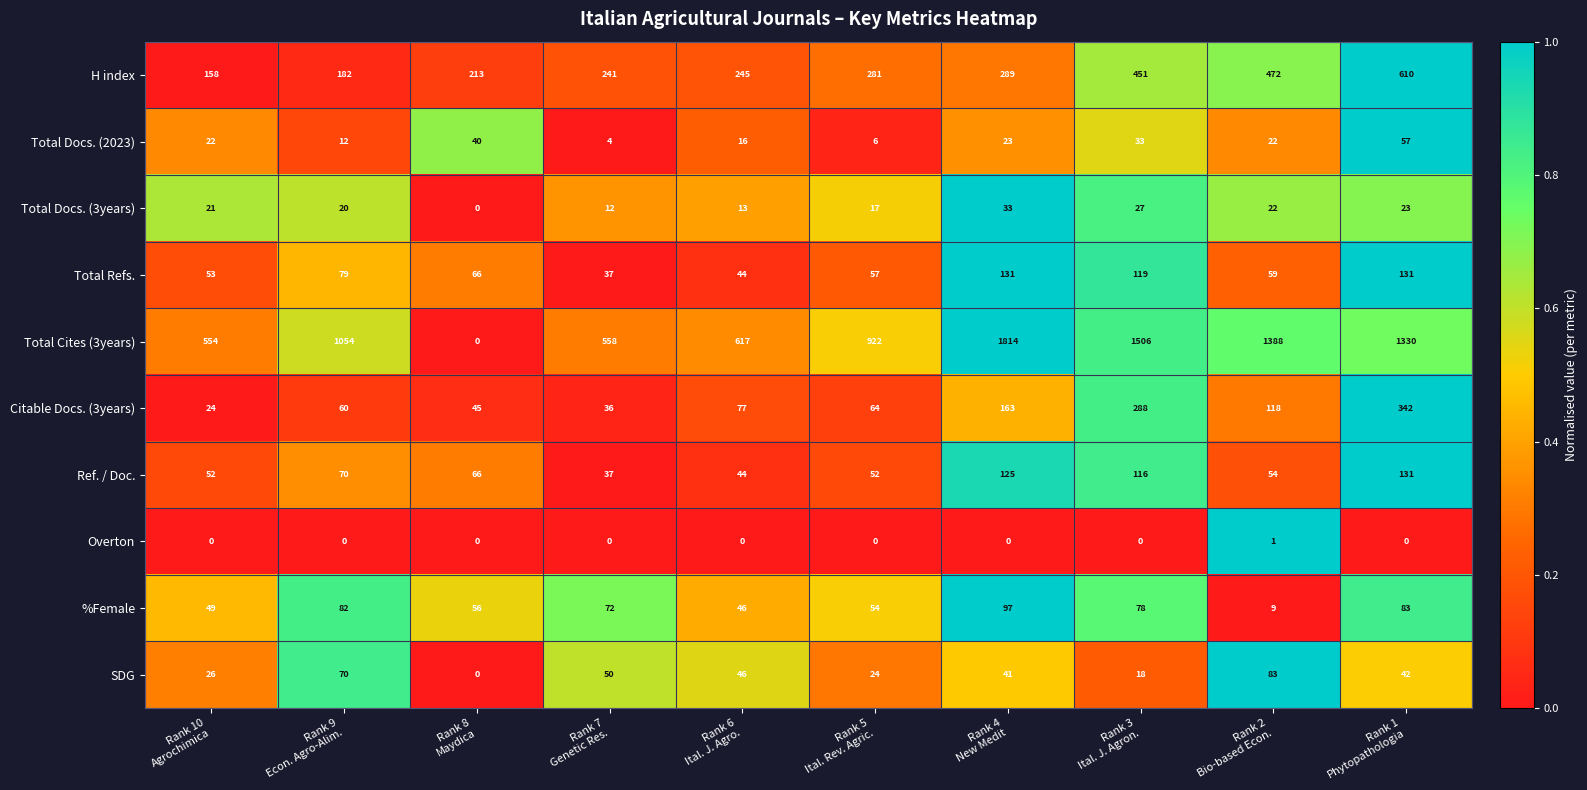

What is the difference between the second highest and minimum values in the Ref. / Doc. series?

88